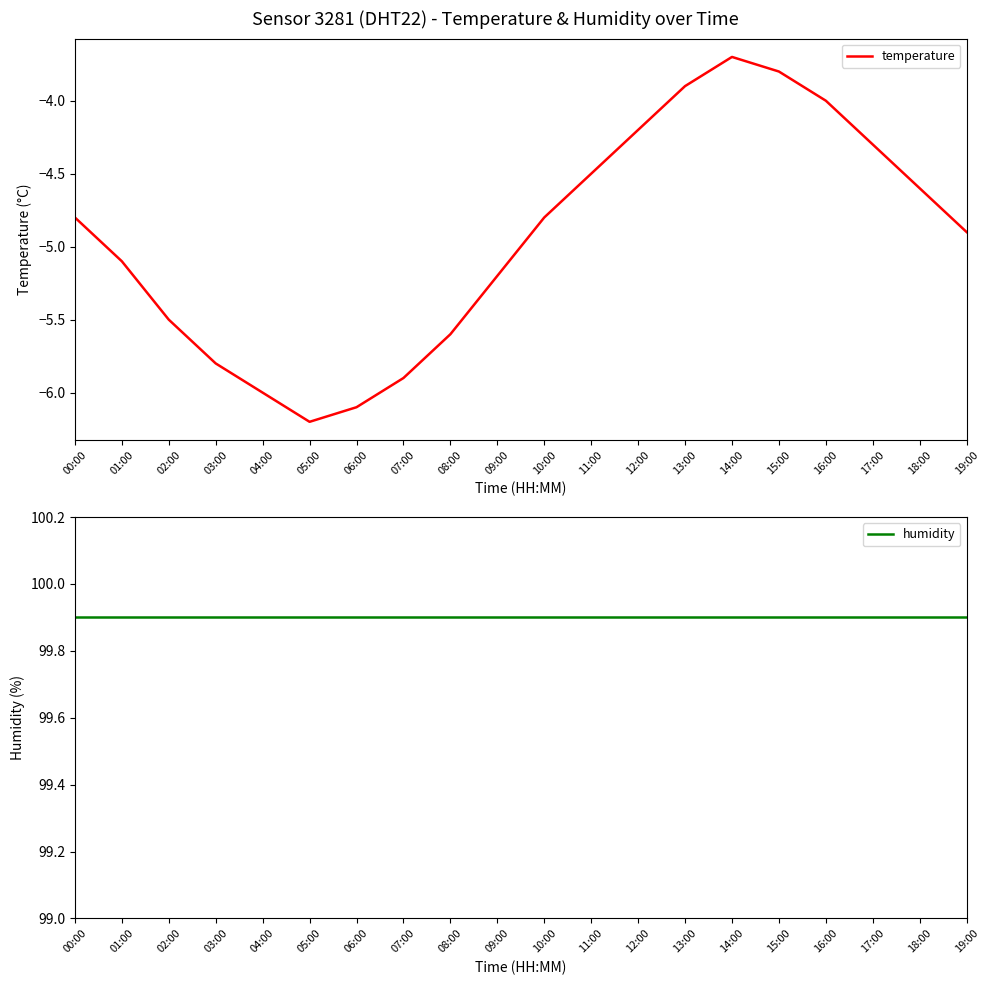

List the labels in order of temperature value, largest first.

14:00, 15:00, 13:00, 16:00, 12:00, 17:00, 11:00, 18:00, 00:00, 10:00, 19:00, 01:00, 09:00, 02:00, 08:00, 03:00, 07:00, 04:00, 06:00, 05:00